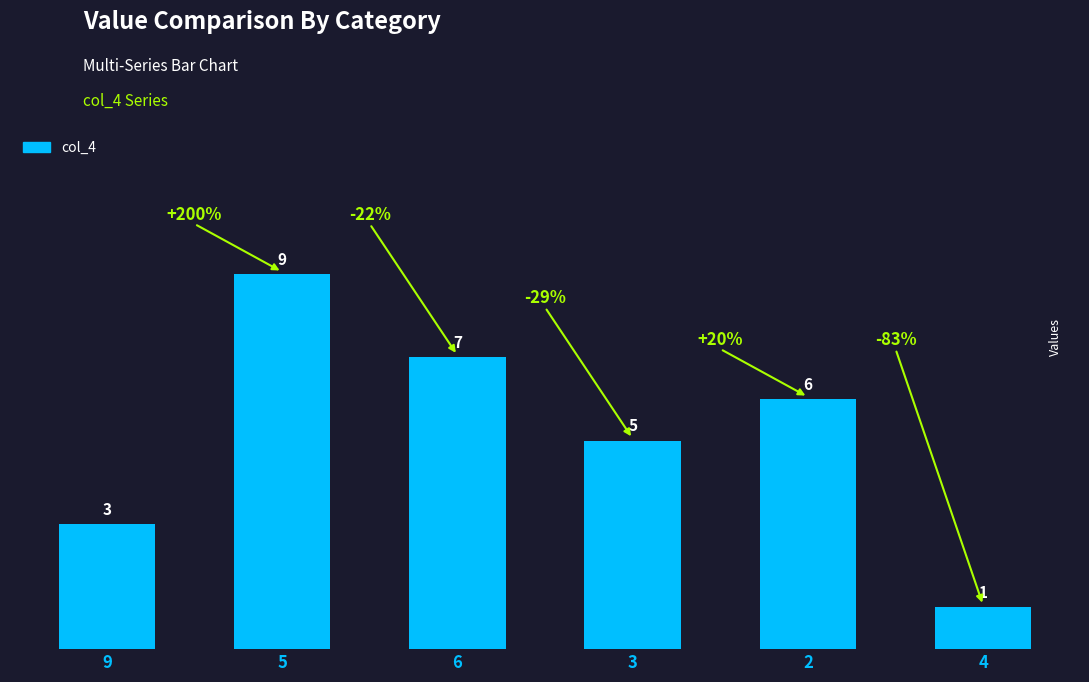

Where does the data first go above 6?

5